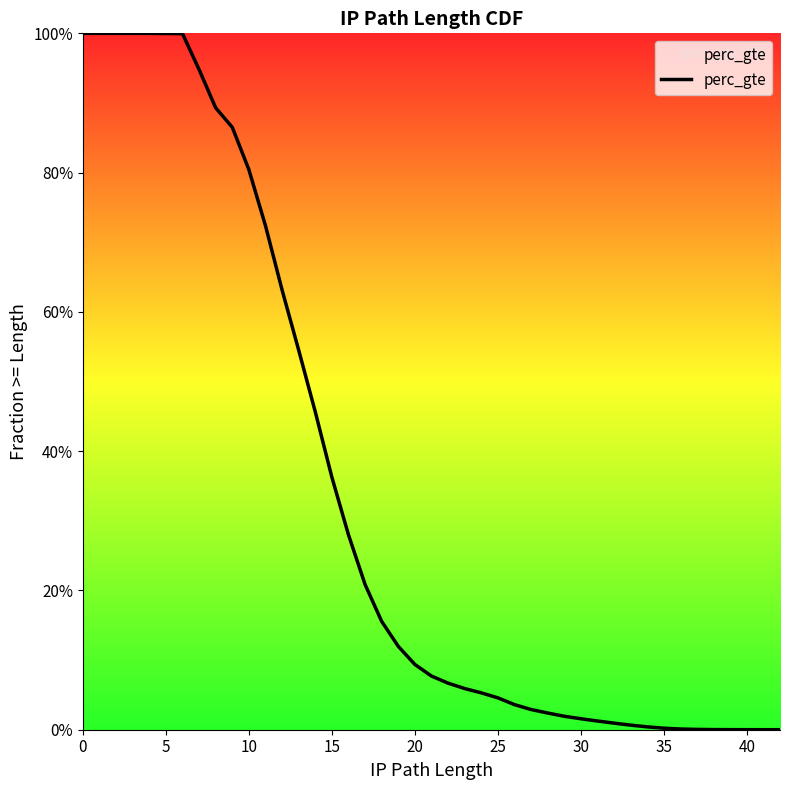

How many data points does each series have?

40